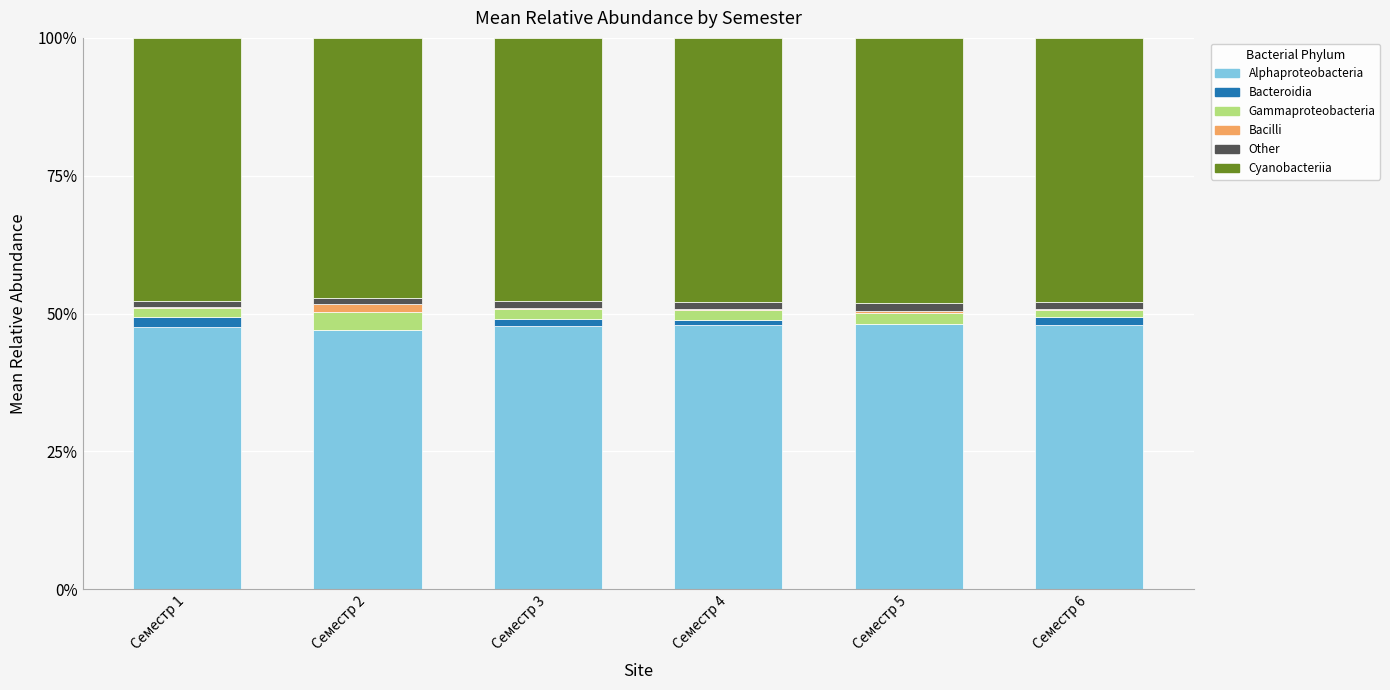

What is the maximum value for Alphaproteobacteria?

48.2